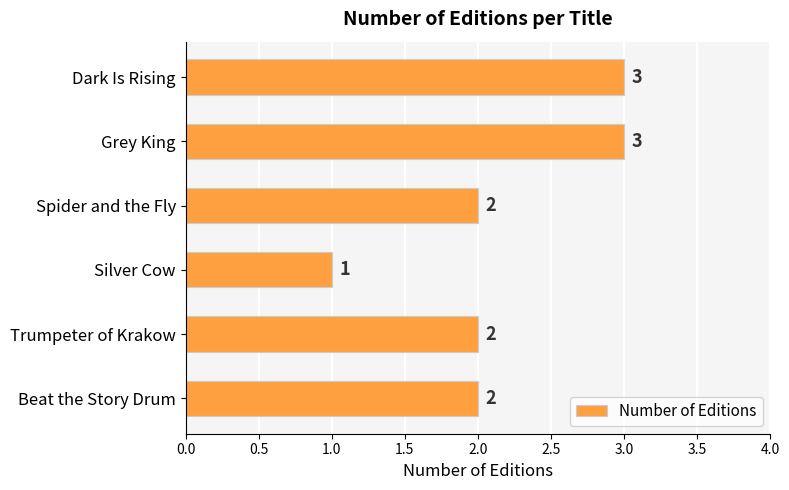

What is the label of the 6th bar from the top?

Beat the Story Drum